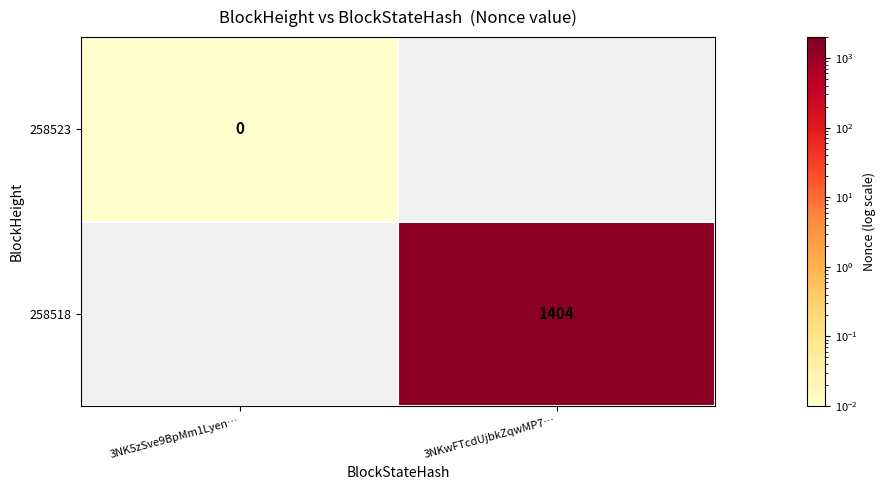

How many series are shown in this chart?

2